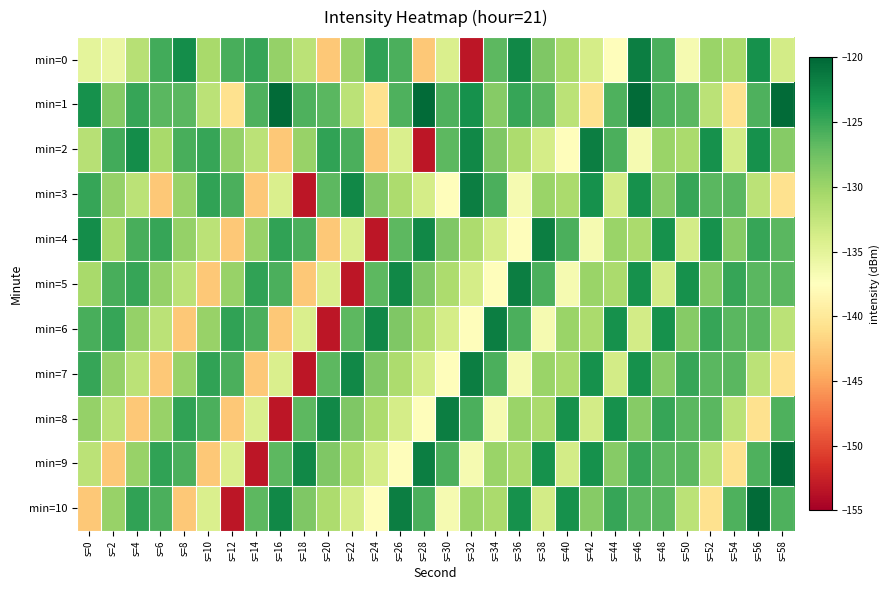

What is the maximum value shown in the chart?

-120.4